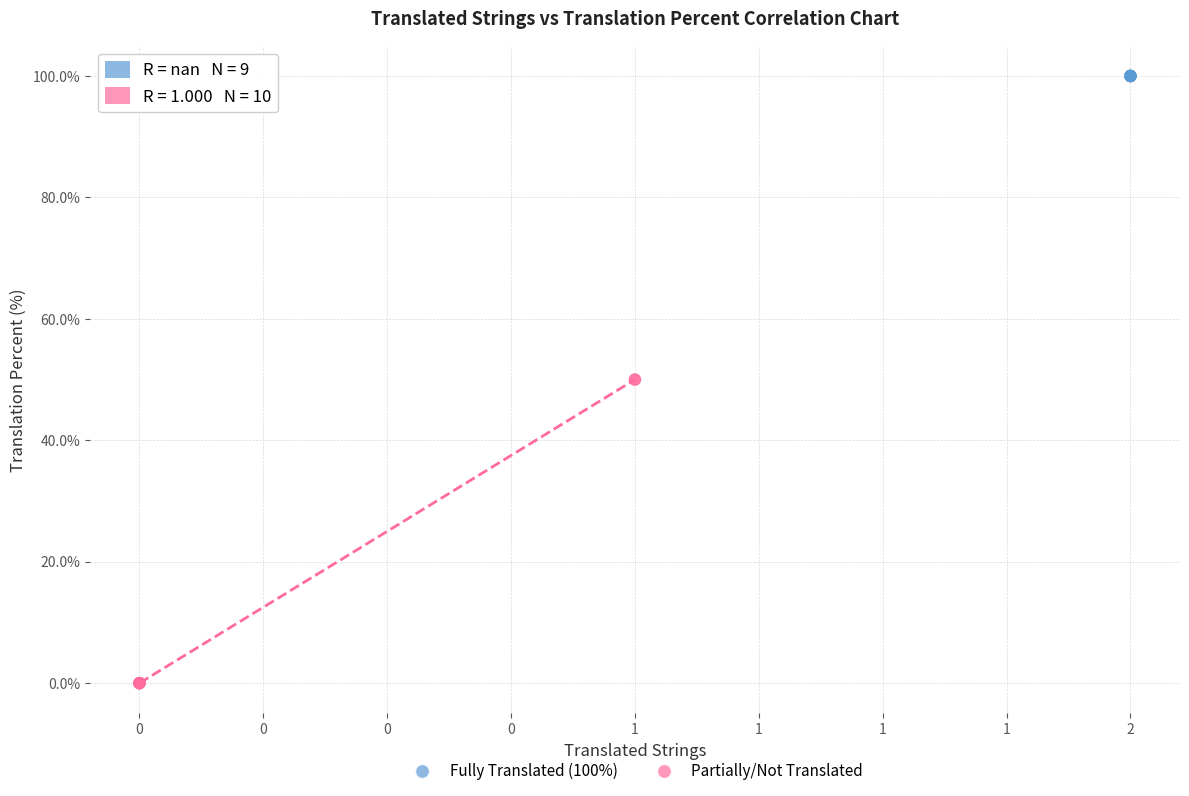

Which series contains the highest Y value?

Fully Translated (100%)